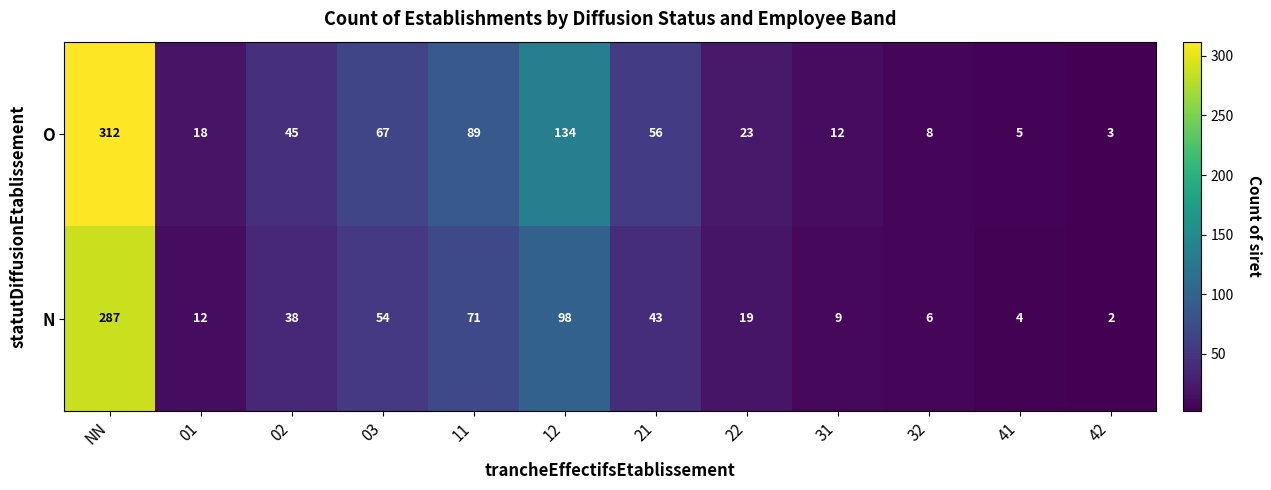

Where does the O series first go above 45?

NN